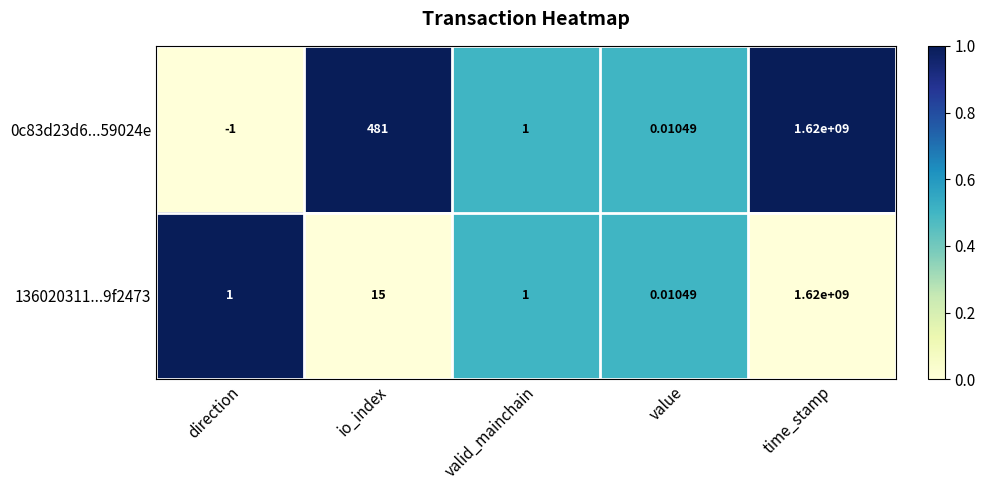

Which category has the highest value in the 0c83d23d6...59024e series?

time_stamp